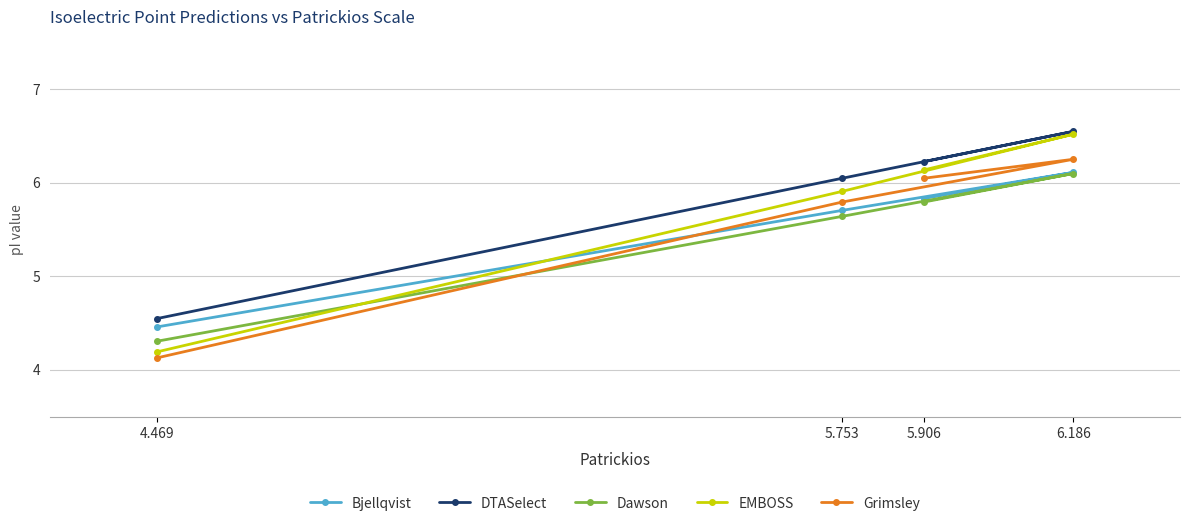

What is the difference between the maximum and minimum values in the EMBOSS series?

2.3